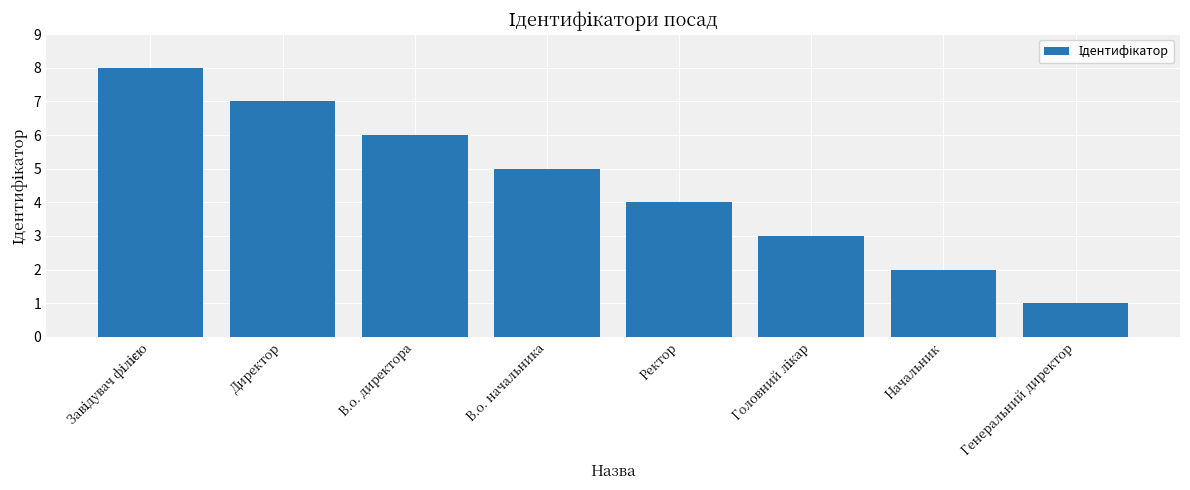

Between Директор and В.о. директора, which is larger?

Директор